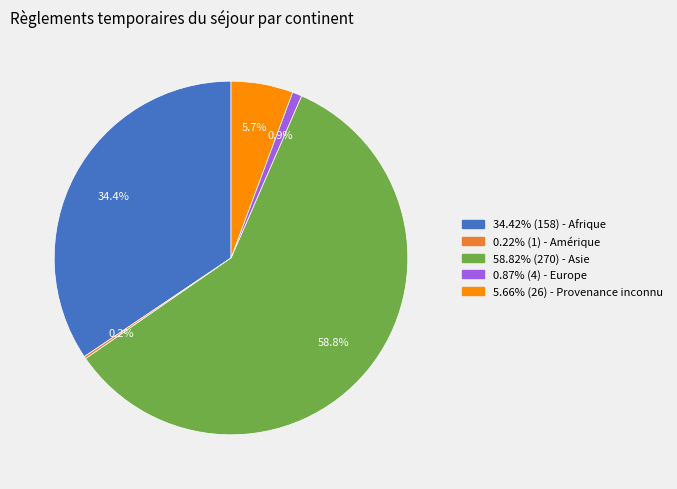

What percentage is NOT represented by 34.42% (158) - Afrique?

65.6%